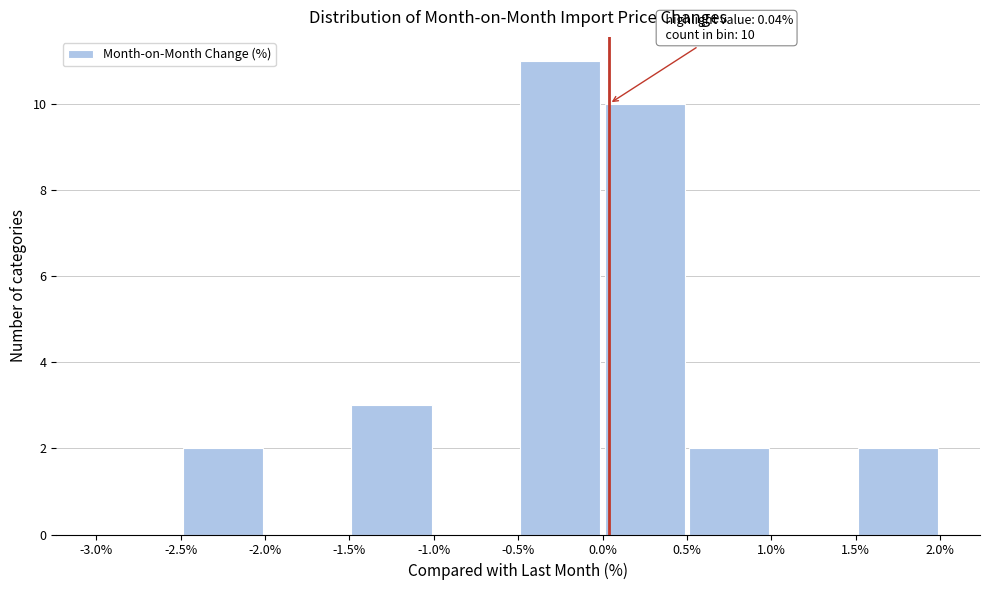

Which range on the x-axis has the tallest bar?

-0.5% to 0.0%